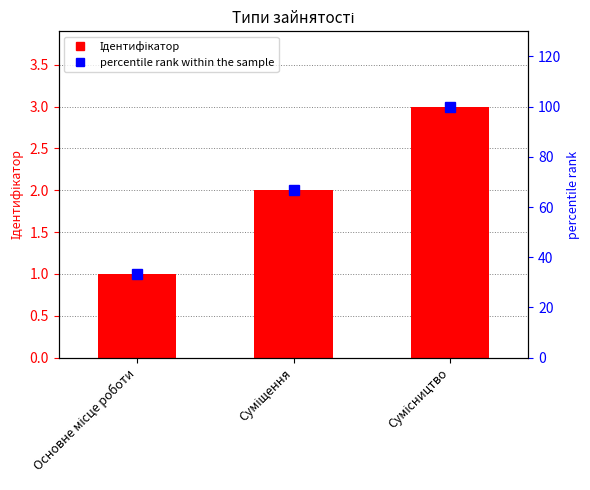

How many groups of bars are there?

3